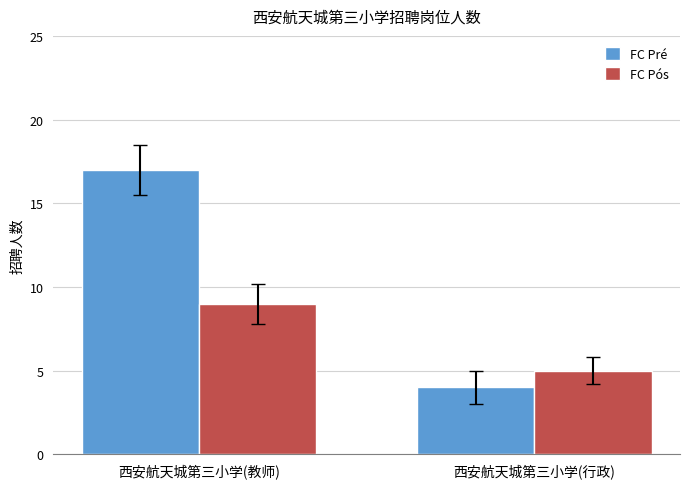

How many bars are there in each group?

2